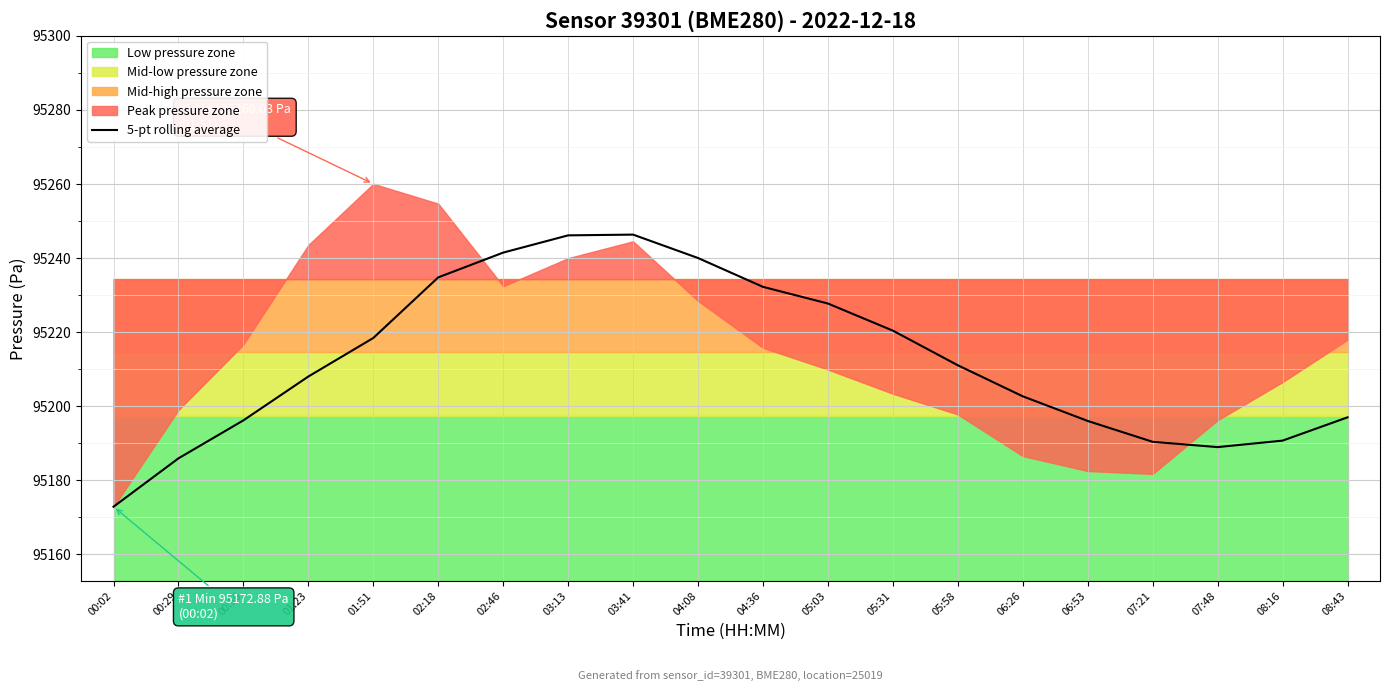

What is the label of the 12th point from the left?

05:03